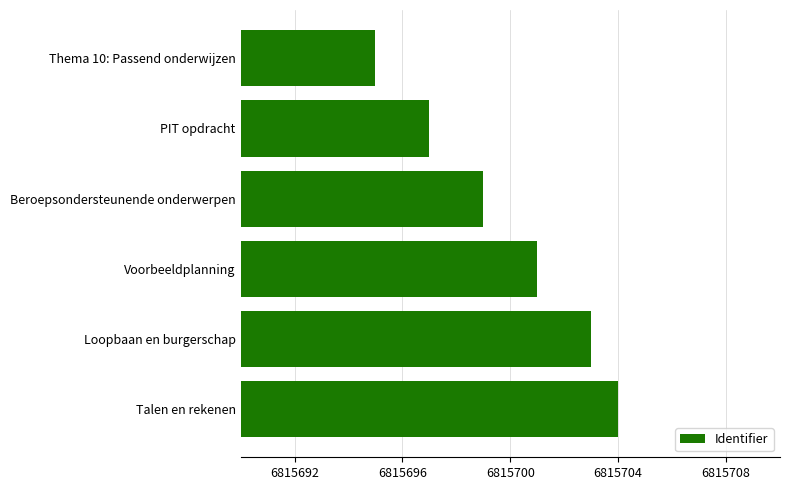

Which has a higher value, Thema 10: Passend onderwijzen or Talen en rekenen?

Talen en rekenen